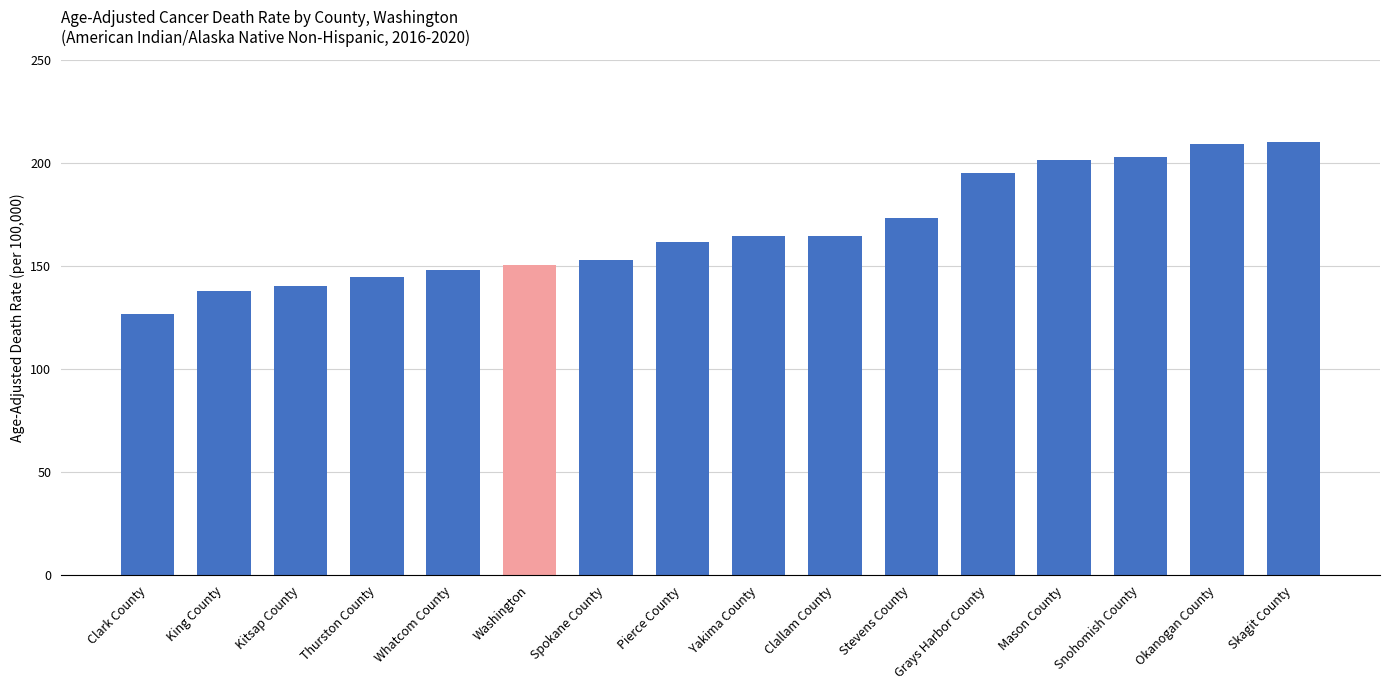

Is it true that the value at Mason County is 314.4?

False